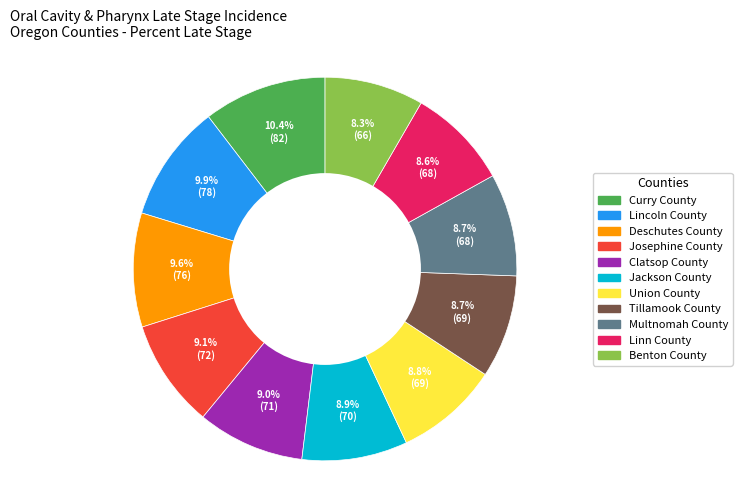

To the nearest percent, what portion does Multnomah County represent?

9%